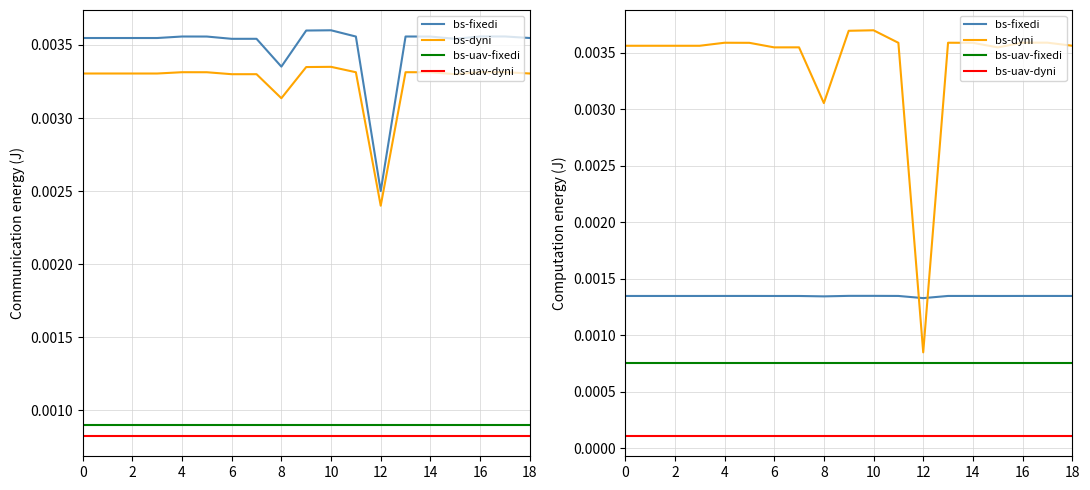

Between 8 and 18, which series saw the biggest shift?

bs-dyni